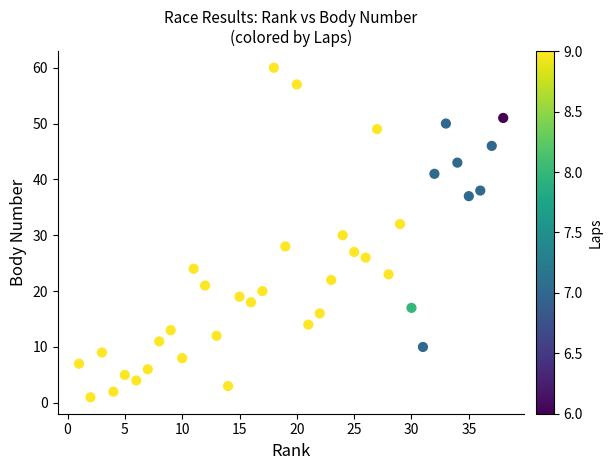

What is the range of X values (max minus min)?

37